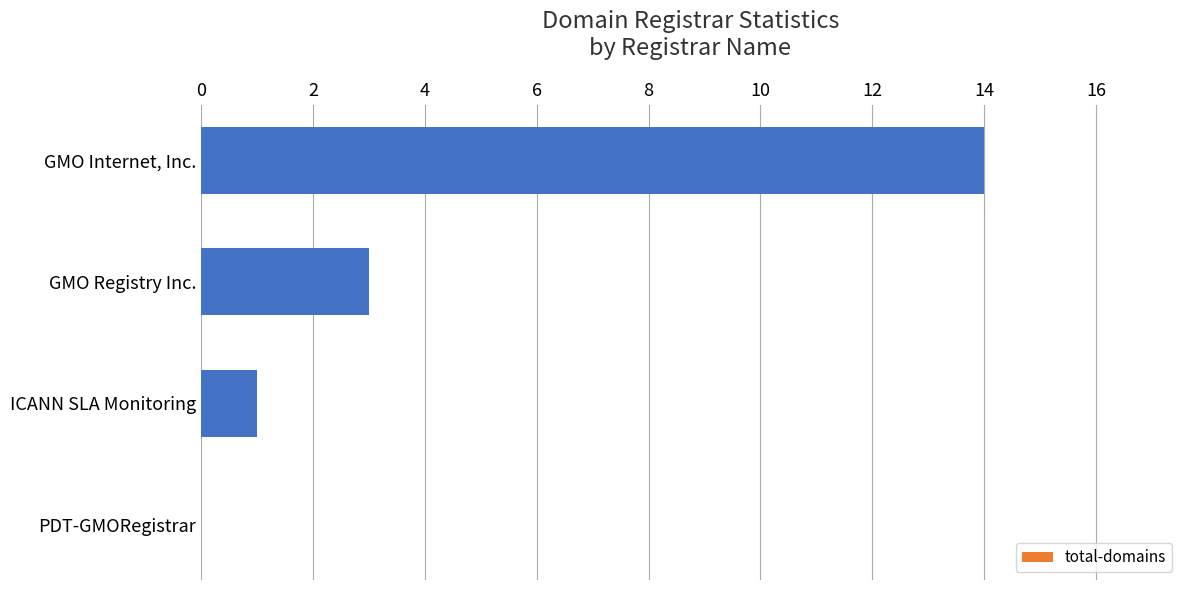

At which label is the value closest to 7?

GMO Registry Inc.